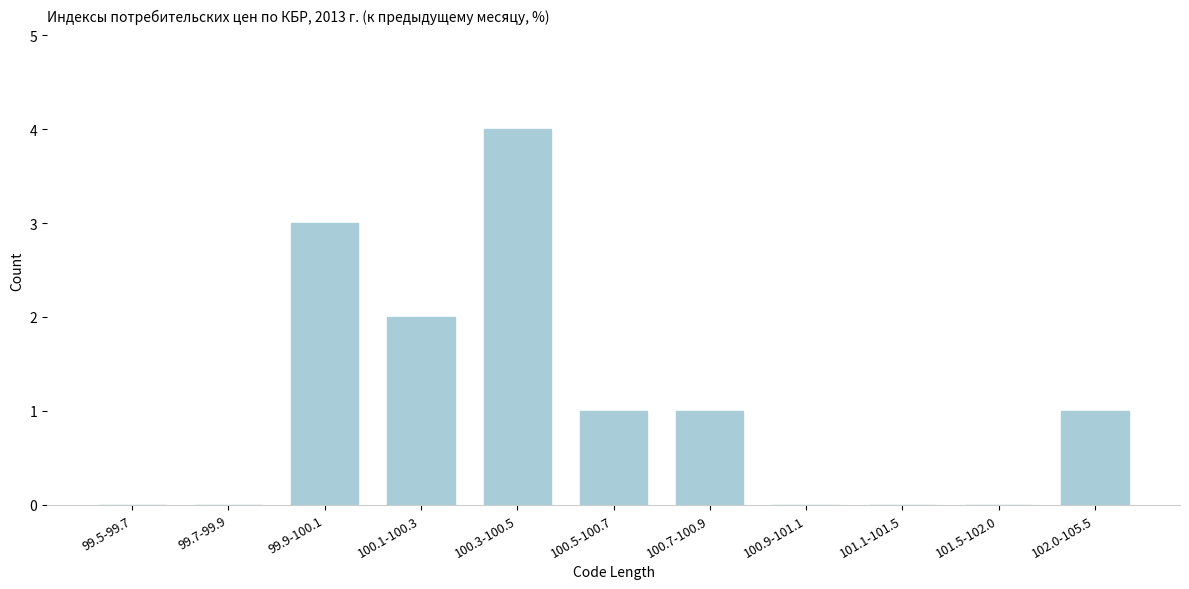

Reading right to left, what are all the values shown in this chart?

102.0-105.5=1	101.5-102.0=0	101.1-101.5=0	100.9-101.1=0	100.7-100.9=1	100.5-100.7=1	100.3-100.5=4	100.1-100.3=2	99.9-100.1=3	99.7-99.9=0	99.5-99.7=0